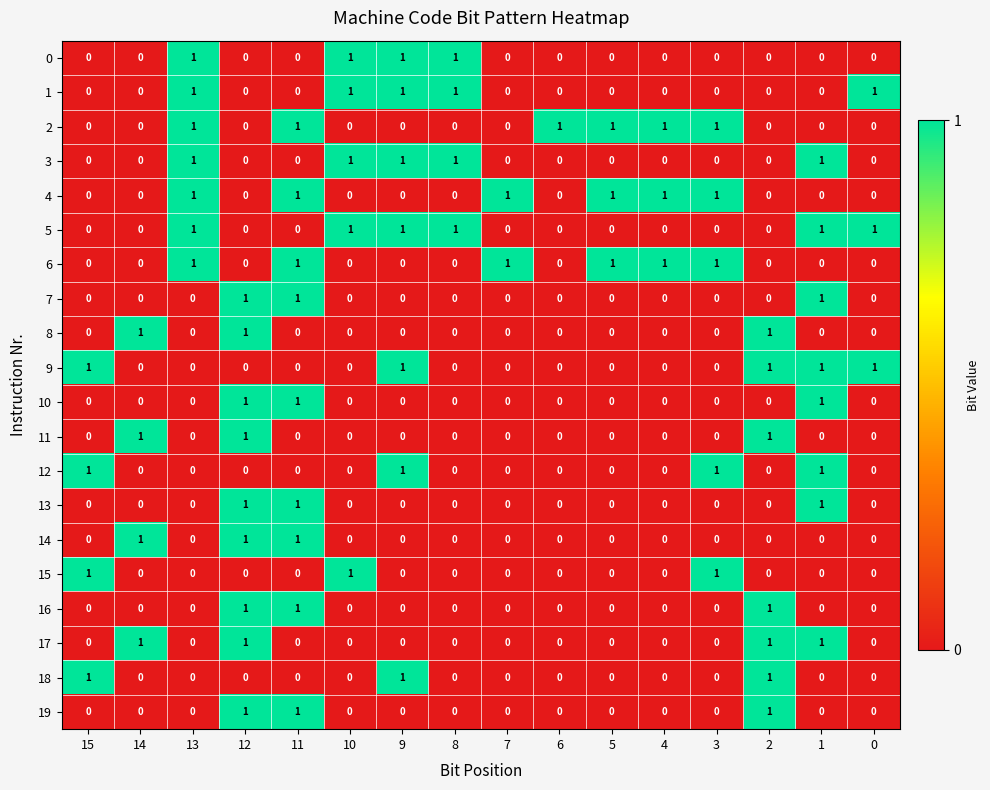

How many 14 values are between 0 and 1?

16